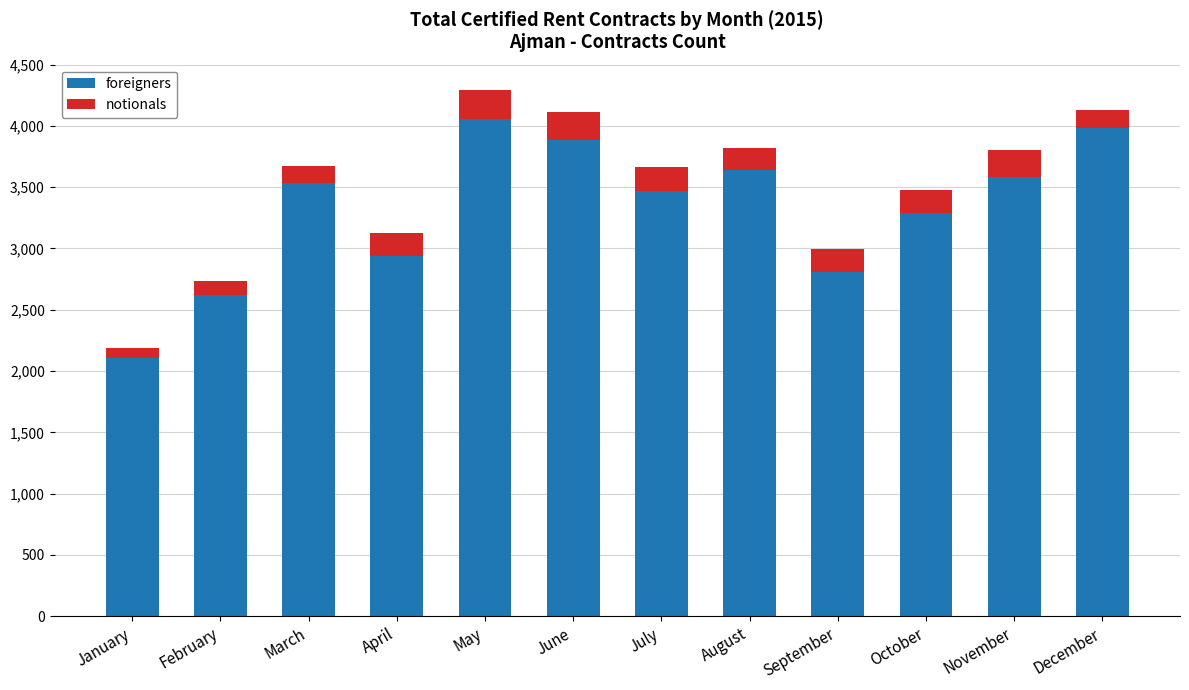

Reading right to left, transcribe the values for foreigners.

December=3985	November=3585	October=3291	September=2810	August=3640	July=3467	June=3887	May=4059	April=2935	March=3537	February=2623	January=2104